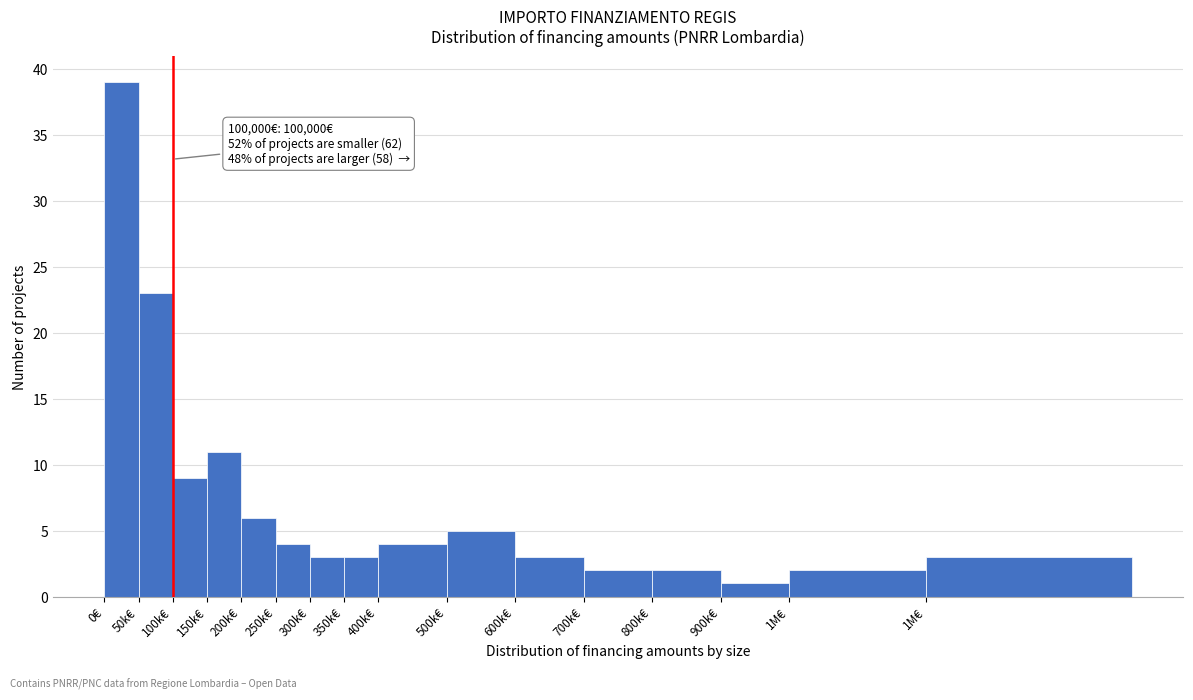

Are the bars horizontal?

No